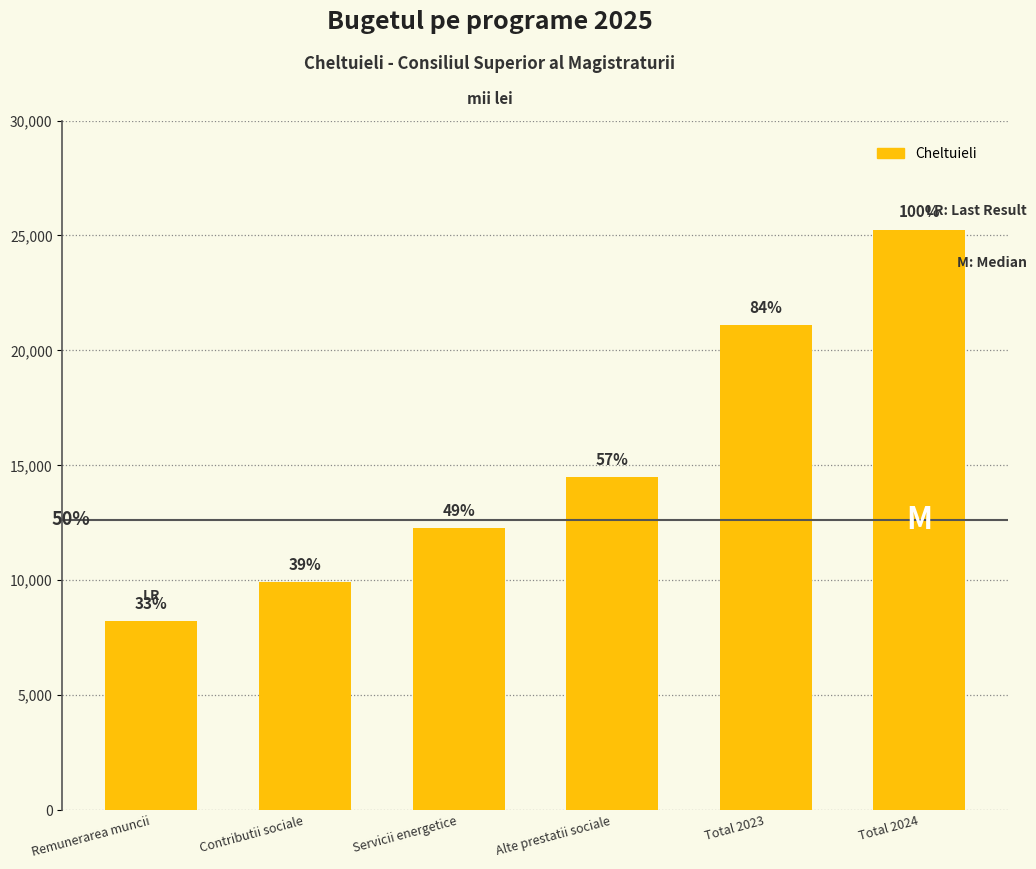

Does the chart contain any negative values?

No